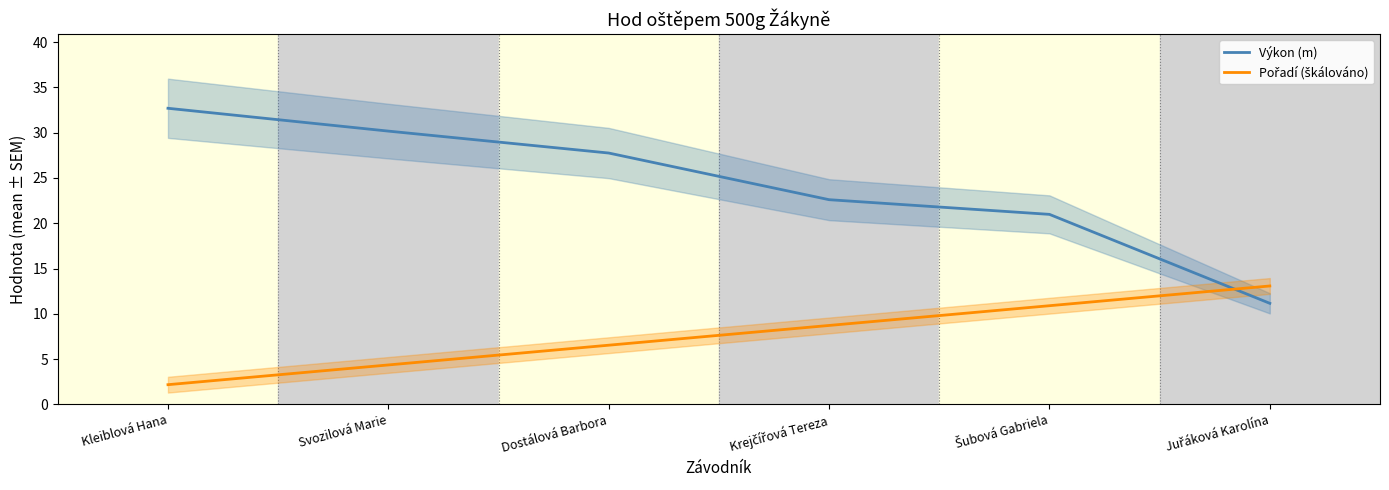

Between Kleiblová Hana and Šubová Gabriela, which is larger?

Kleiblová Hana